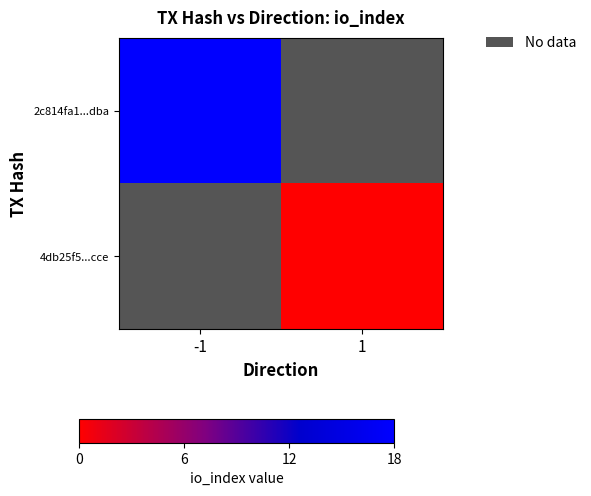

At which label is 2c814fa1...dba closest to 18?

-1